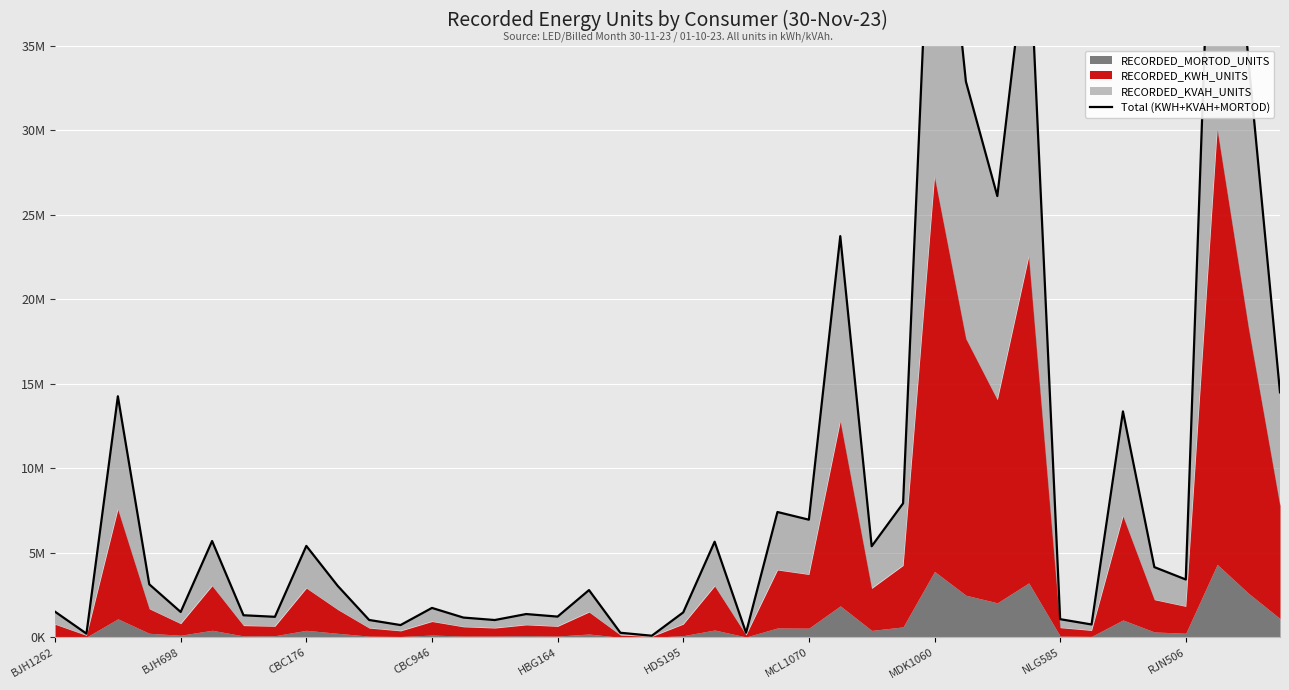

Reading left to right, what are all the values shown in this chart?

1517370.0	220500.0	14259951.0	3137850.0	1502210.0	5699300.0	1307570.0	1216081.0	5409400.0	3044690.0	1028940.0	727390.0	1741375.0	1171216.5	1025570.0	1378905.0	1228067.0	2795993.0	272153.0	96260.0	1477010.0	5656650.0	275830.0	7414770.0	6959880.0	23731030.0	5389410.0	7927520.0	50843480.0	32873820.0	26102570.0	41843660.0	1075920.0	762700.0	13364055.0	4155200.0	3423510.0	55865800.0	34031910.0	14492300.0